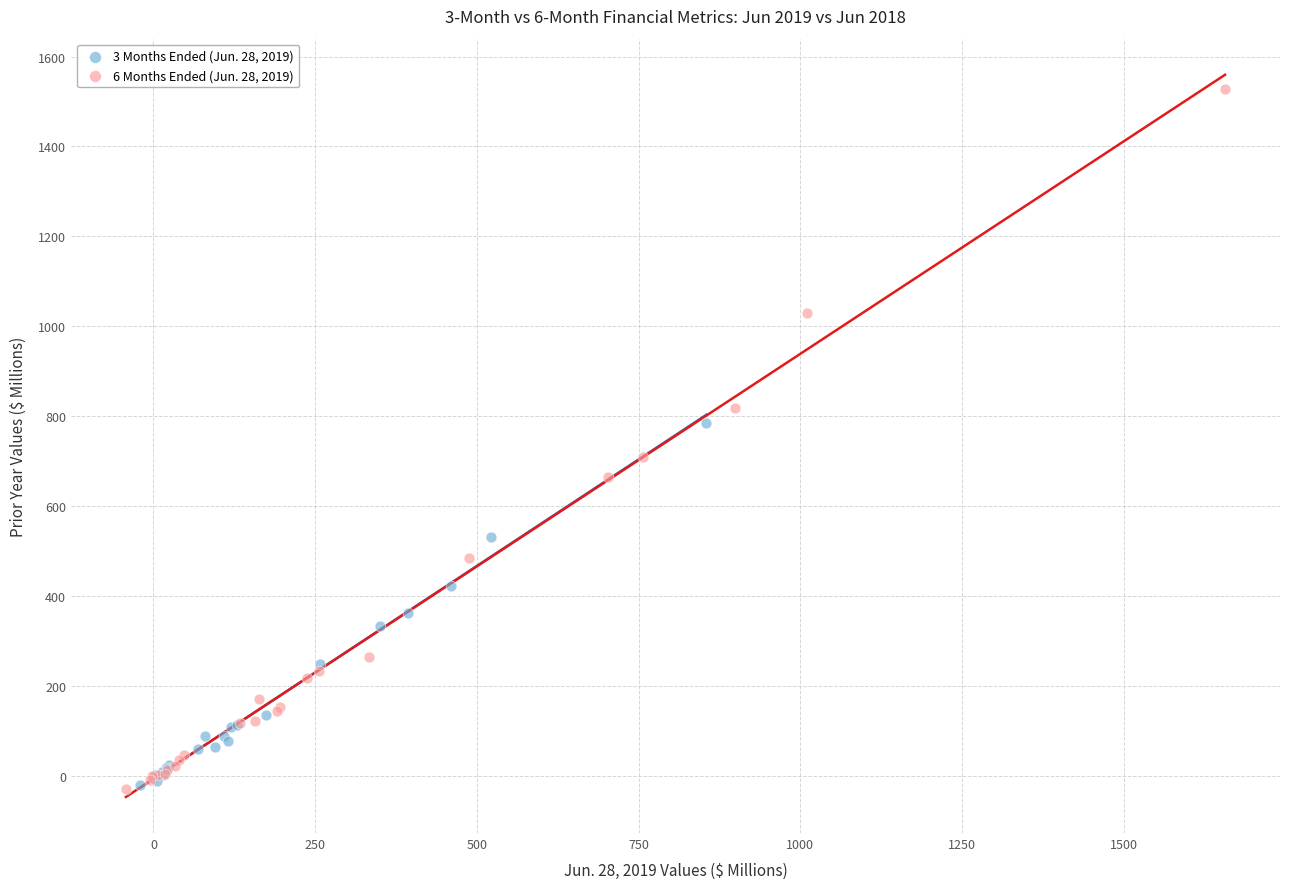

Which series has the largest Y range (max minus min)?

6 Months Ended (Jun. 28, 2019)